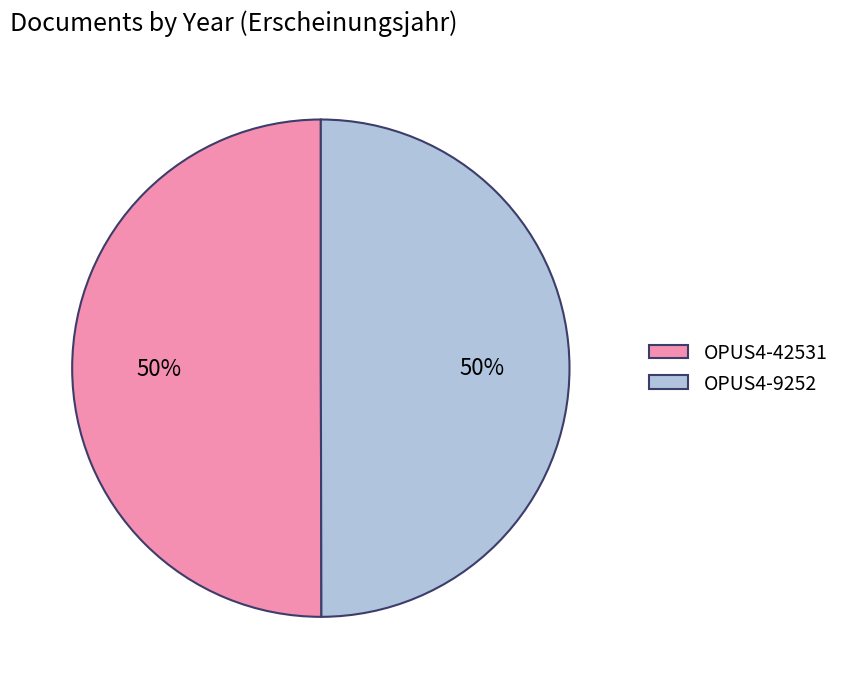

To the nearest percent, what is the average slice percentage?

50%